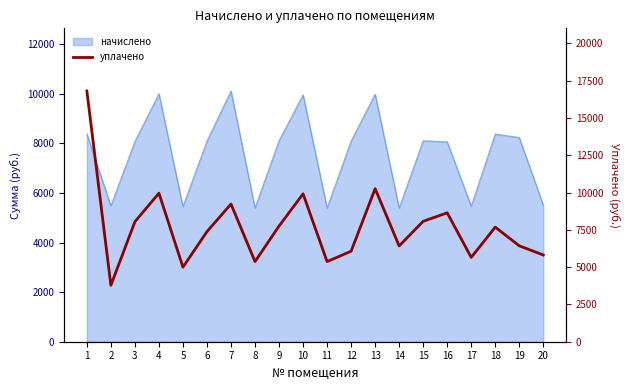

How many points are lower than both their immediate neighbors (excluding endpoints)?

6